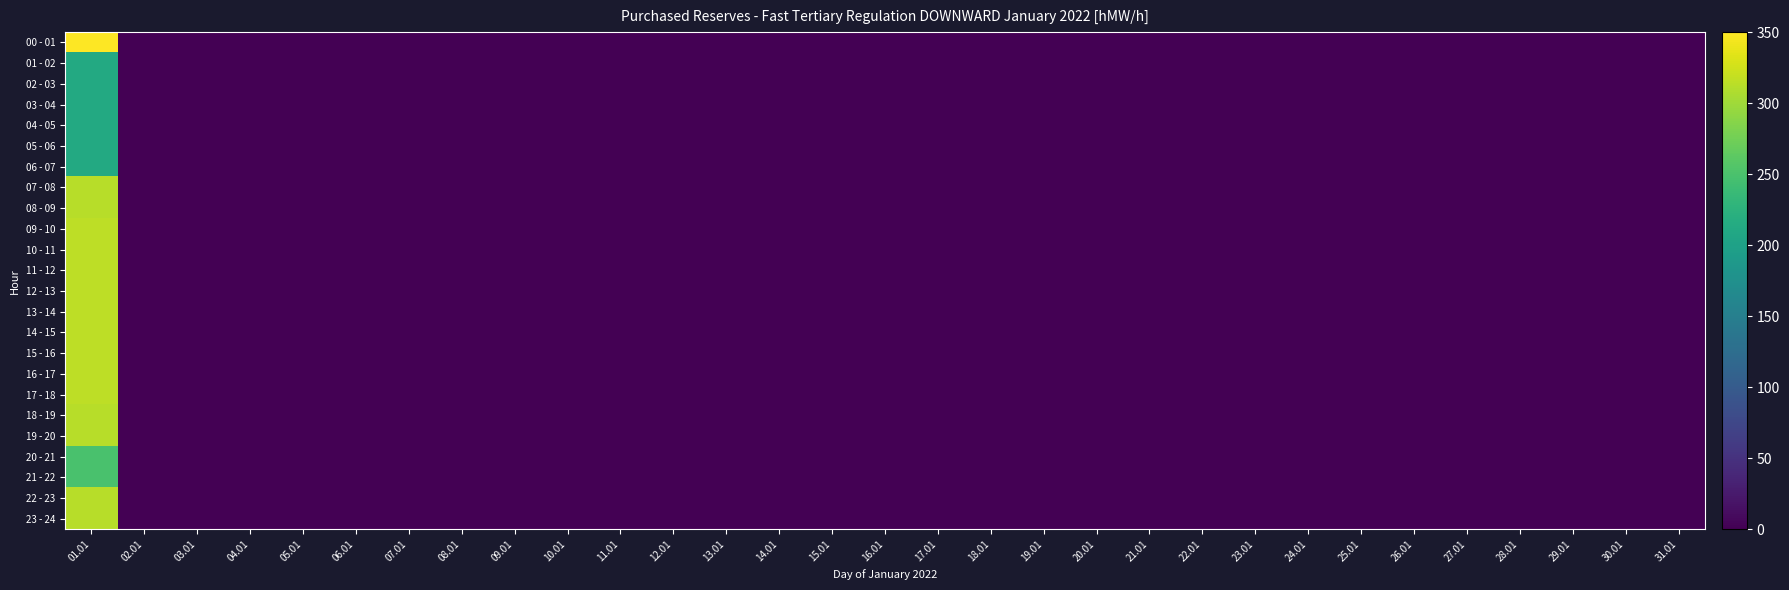

Rank the series by their maximum value, from highest to lowest.

00 - 01, 09 - 10, 10 - 11, 11 - 12, 12 - 13, 13 - 14, 14 - 15, 15 - 16, 16 - 17, 17 - 18, 07 - 08, 08 - 09, 18 - 19, 19 - 20, 22 - 23, 23 - 24, 20 - 21, 21 - 22, 01 - 02, 02 - 03, 03 - 04, 04 - 05, 05 - 06, 06 - 07